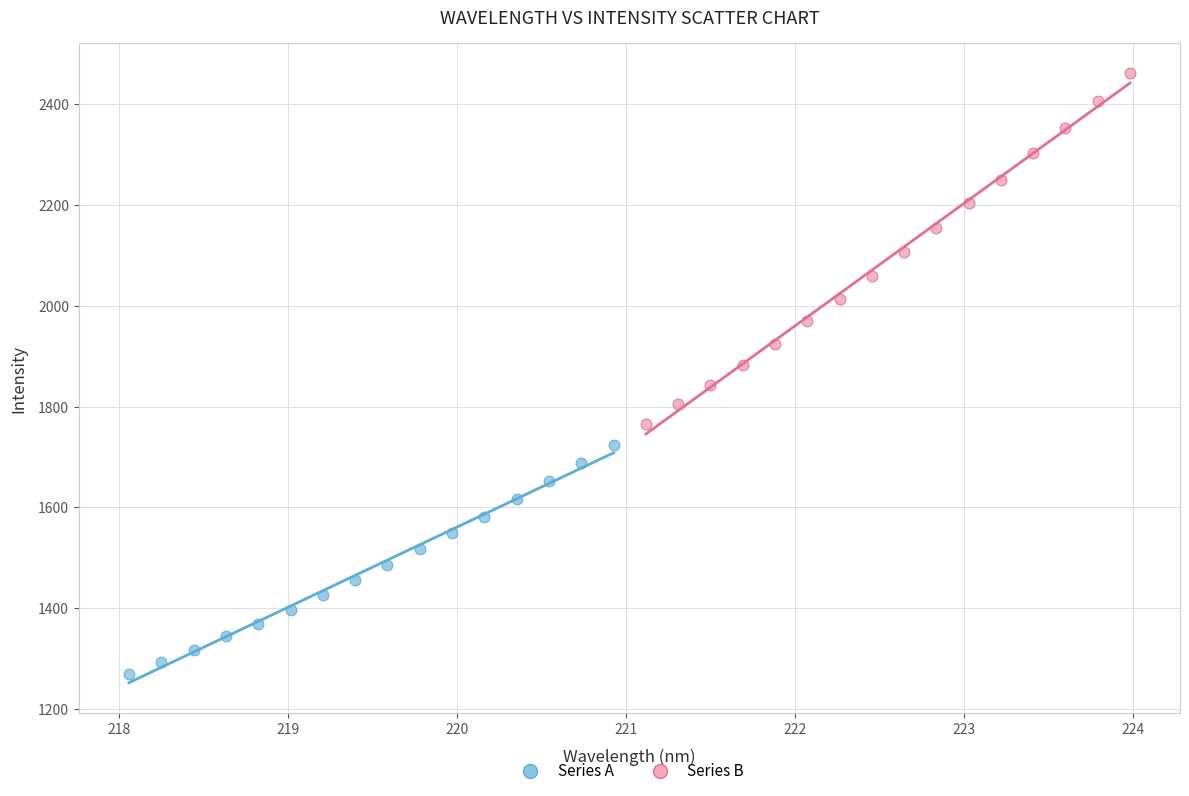

Which series contains the lowest Y value?

Series A